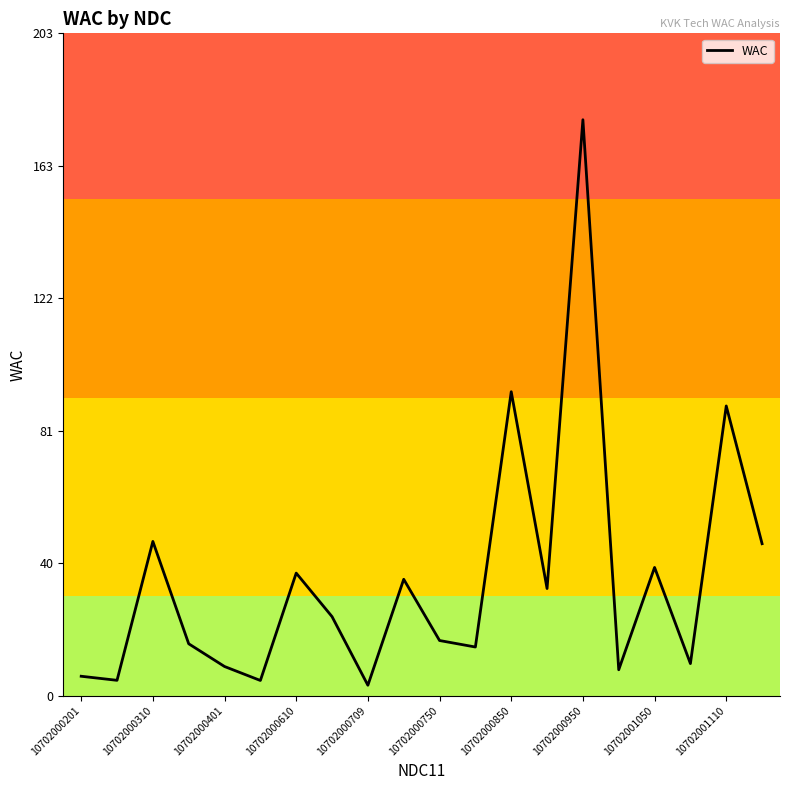

What is the difference between the second highest and second lowest values?

88.9